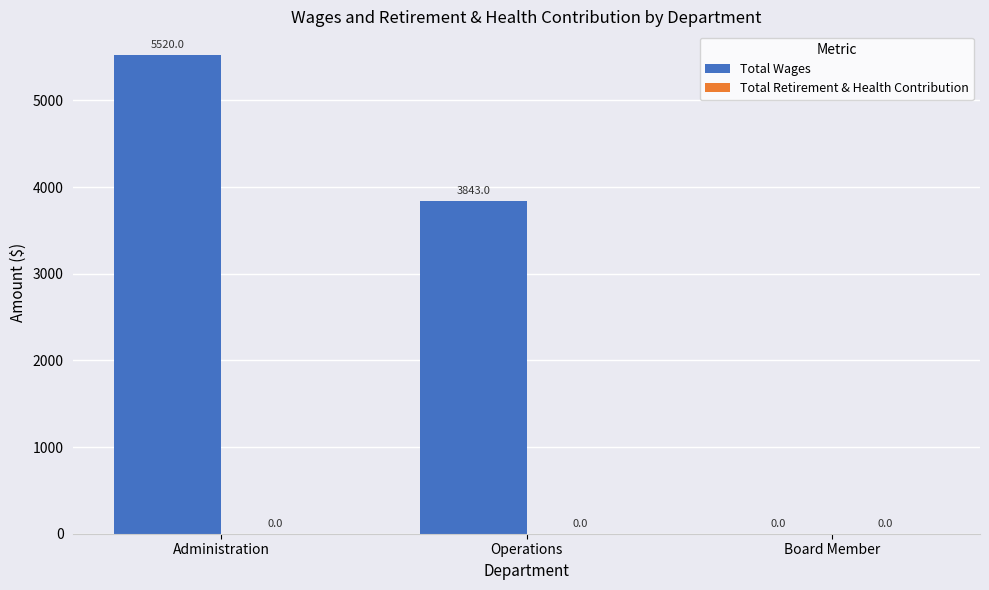

What is the sum of the values at Administration and Operations?

9363